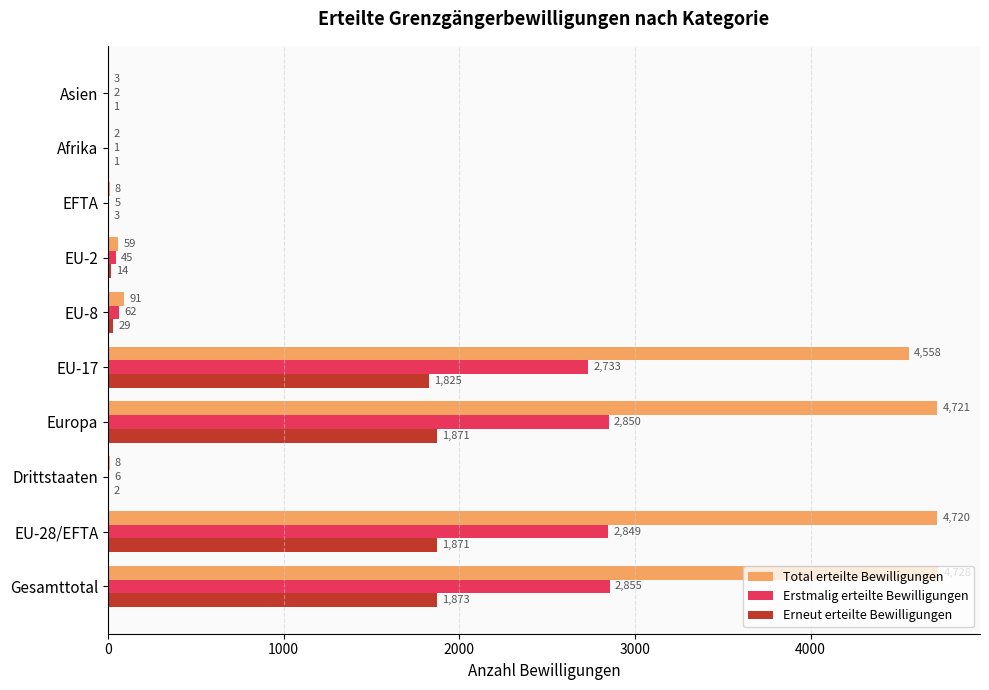

What is the sum of all Total erteilte Bewilligungen values?

18898